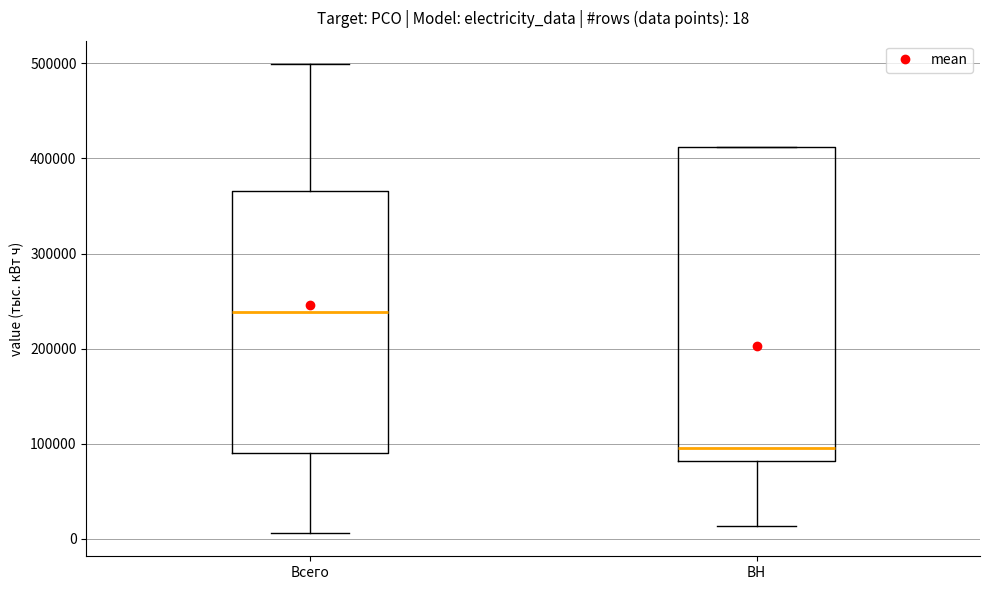

Which box has the highest median line?

Всего